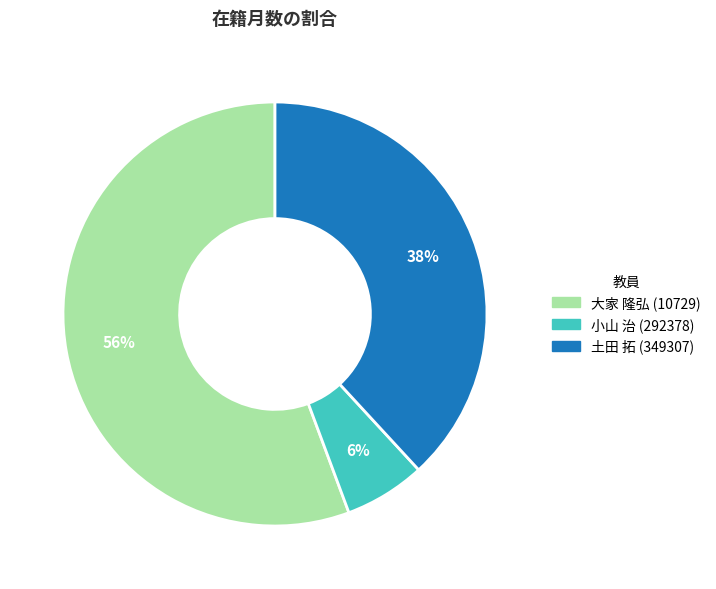

What percentage is the 土田 拓 (349307) slice, to the nearest percent?

38%